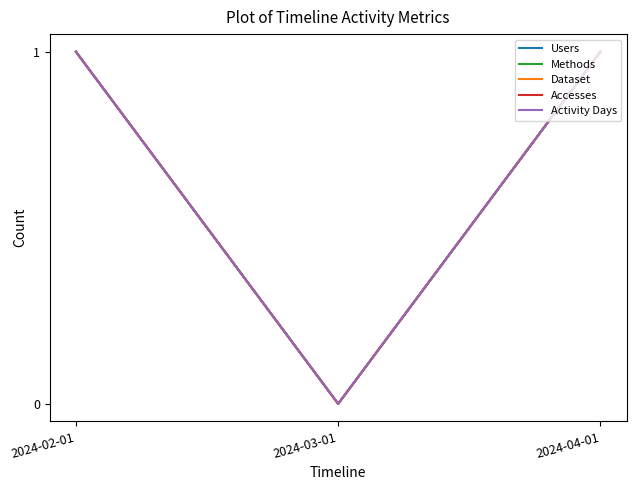

What is the difference between the maximum and minimum values in the Dataset series?

1